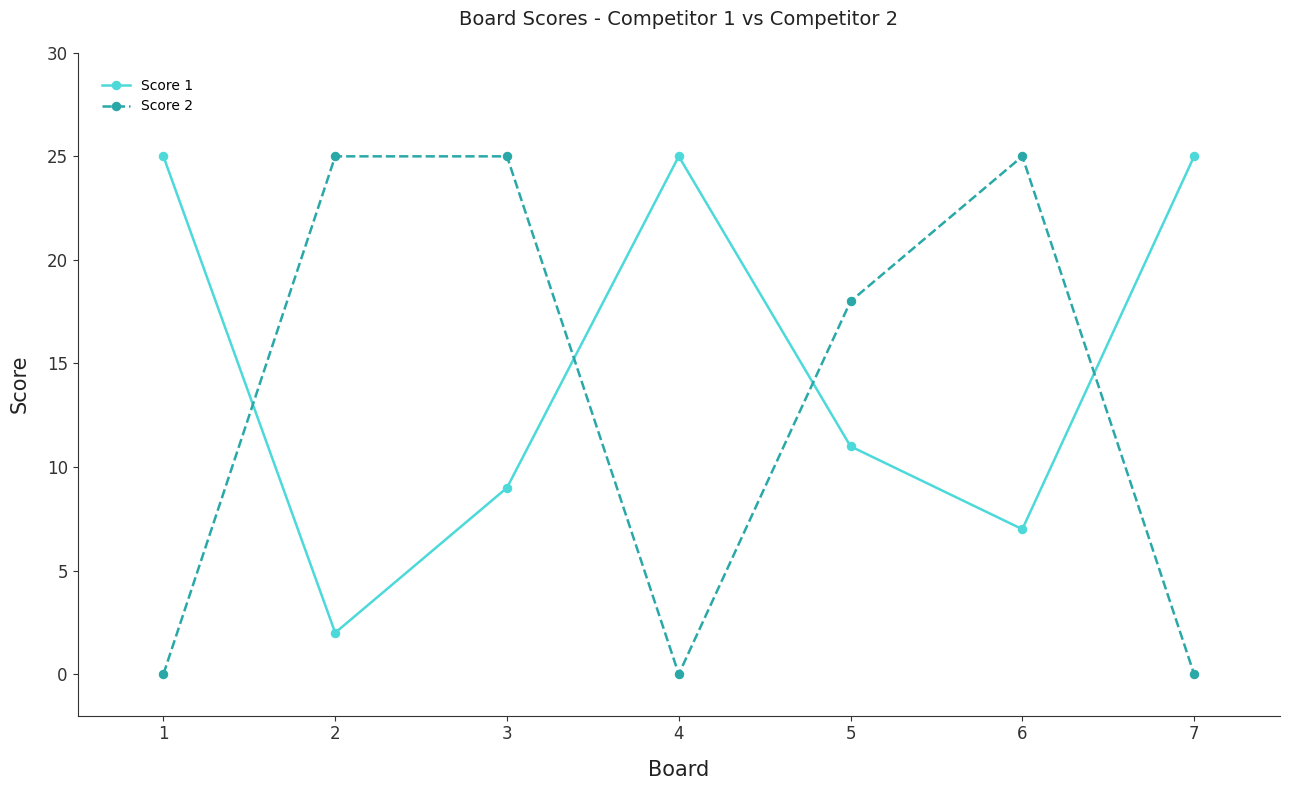

What is the sum of all Score 2 values?

93